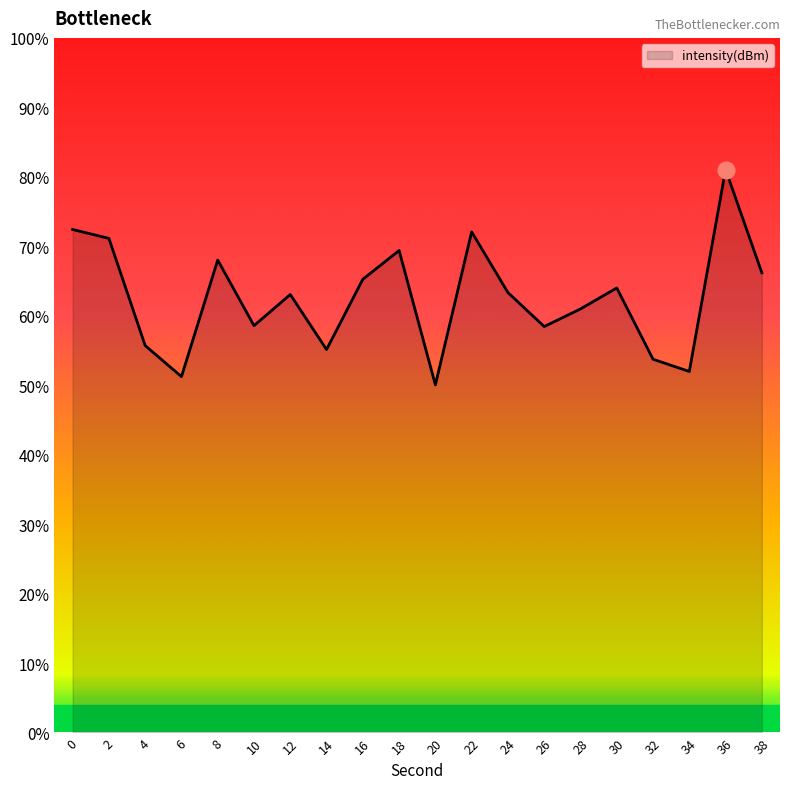

How many lines are shown in the chart?

1